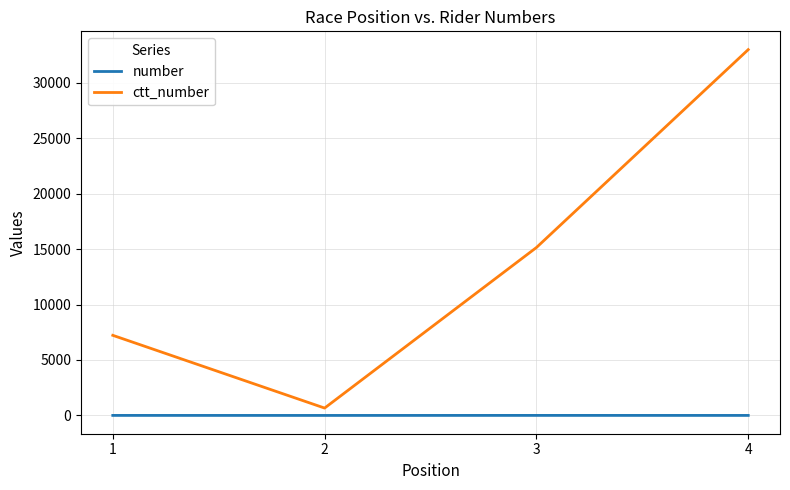

What is the difference between the second highest and minimum values in the ctt_number series?

14471